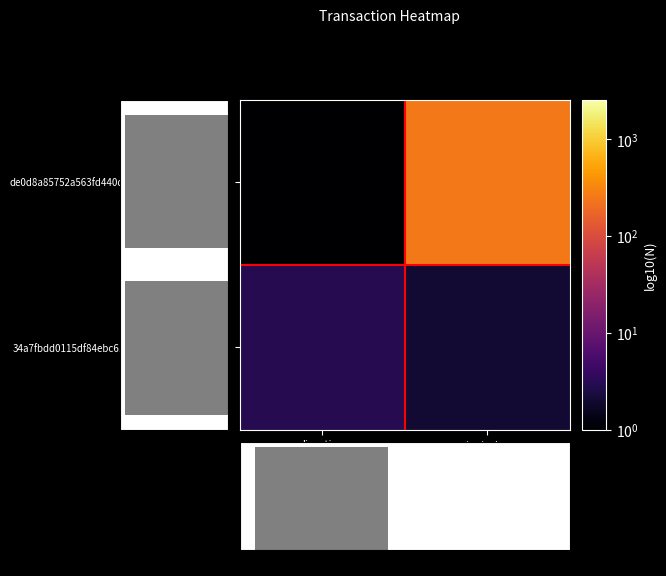

Is it true that direction equals 1.2 at io_index?

False